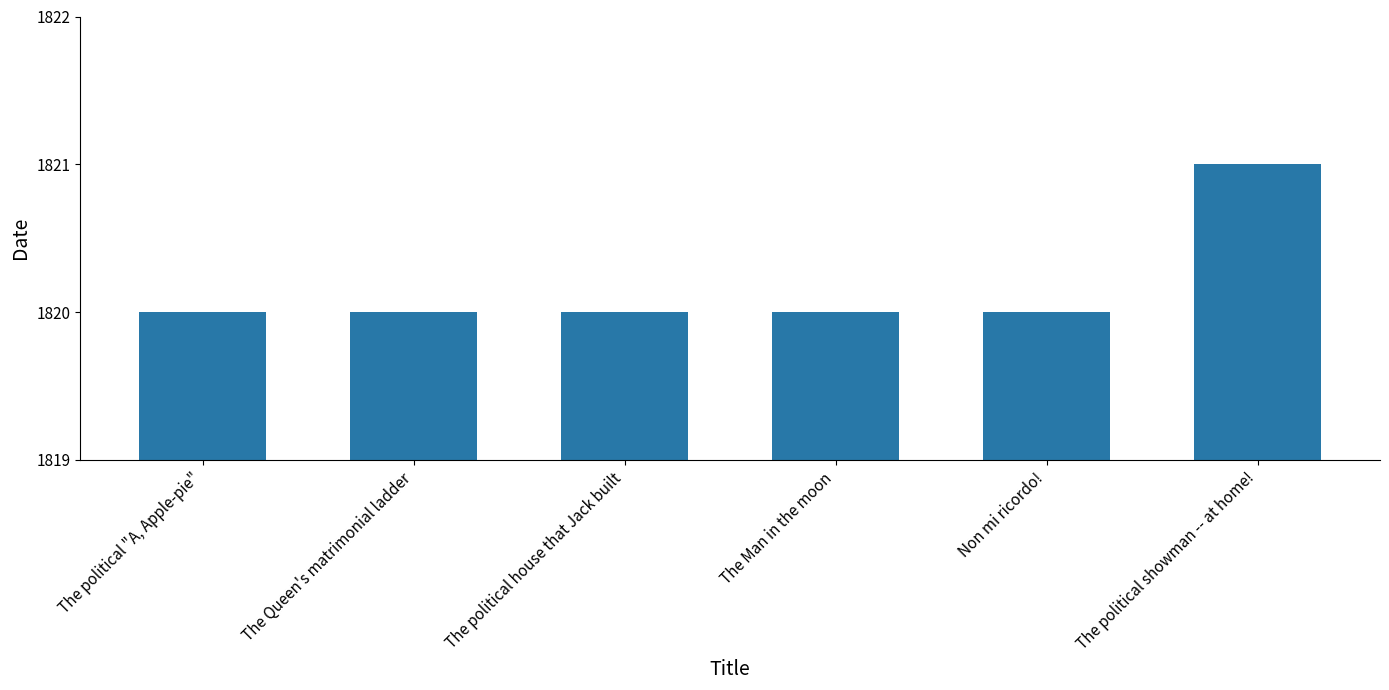

What is the sum of the values at Non mi ricordo! and The political showman -- at home!?

3641